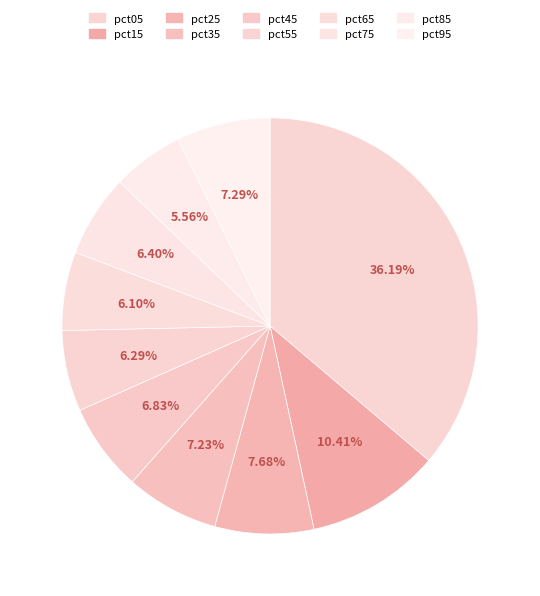

Count the number of slices in the pie.

10